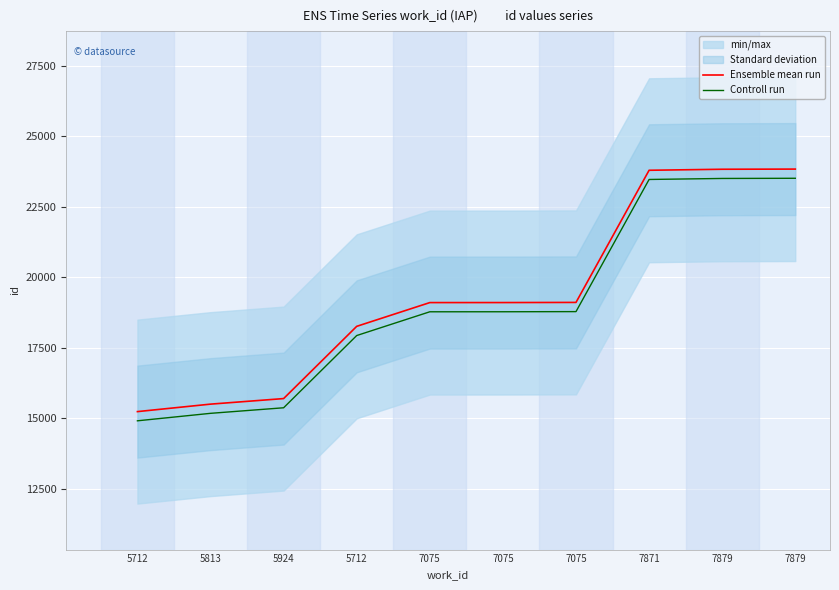

True or false: Ensemble mean run and Controll run cross at least once.

False